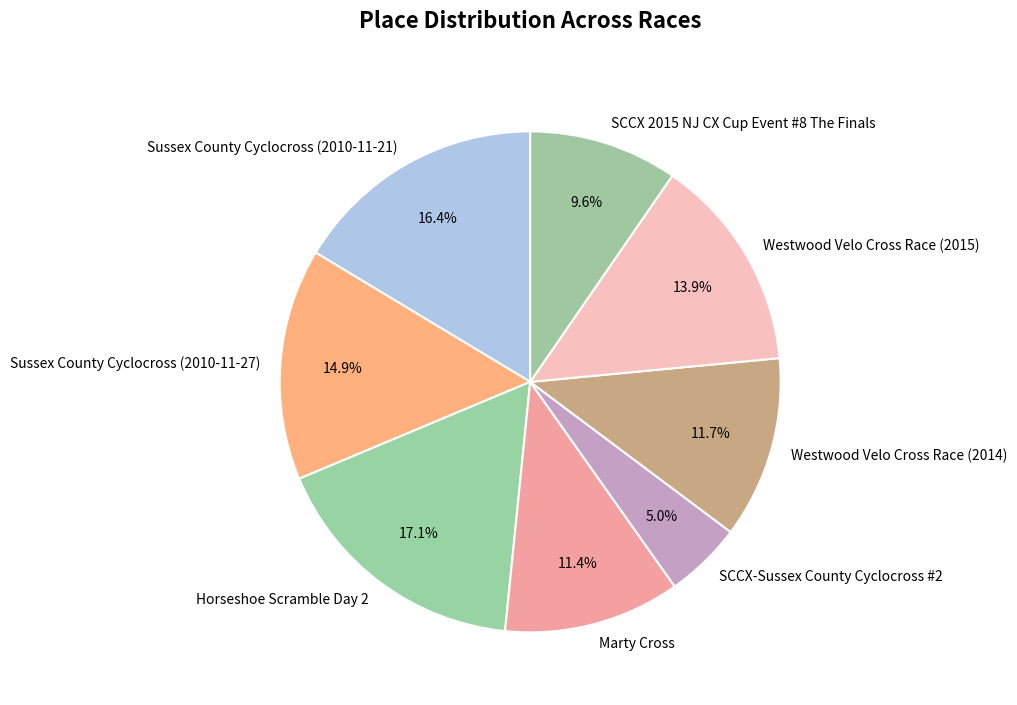

Is there any slice that represents more than half of the pie?

No